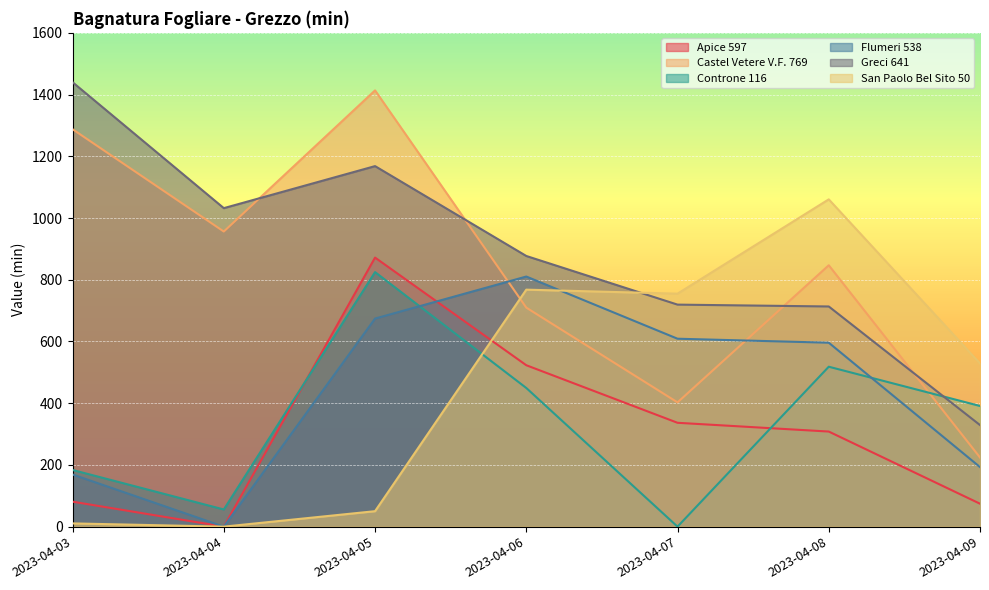

Where is the first local maximum for Apice 597?

2023-04-05